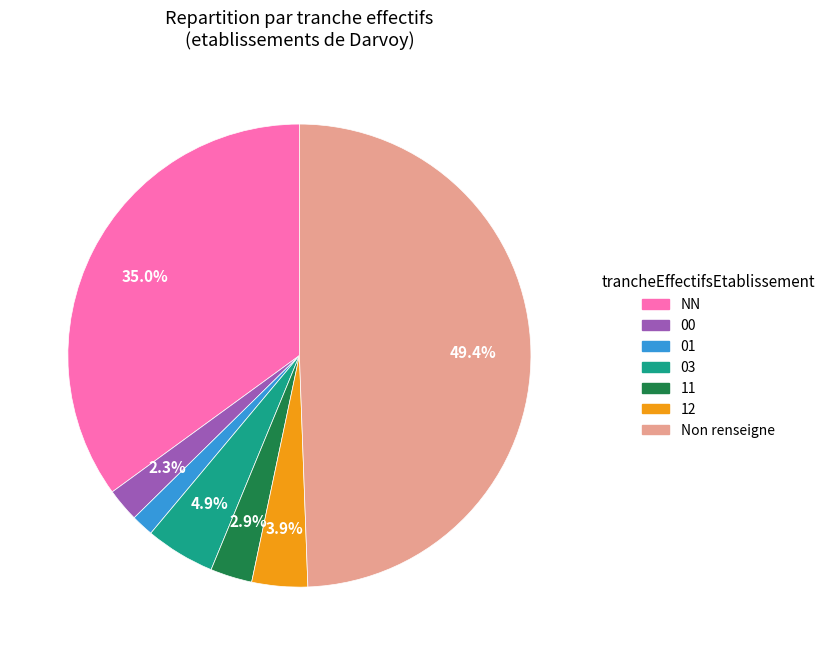

Combined, do 00 and 11 account for over 50%?

No